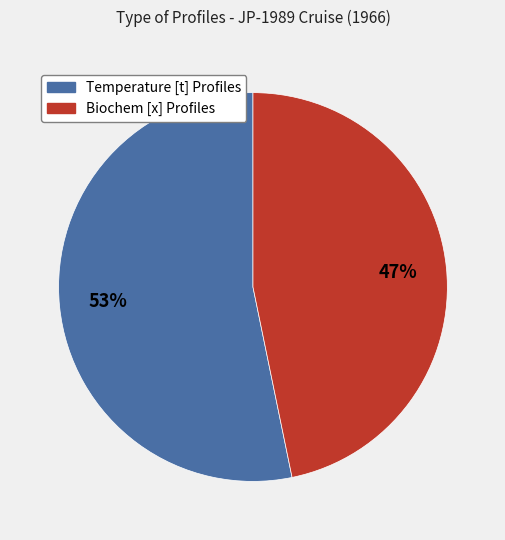

Which has a higher value, Biochem [x] Profiles or Temperature [t] Profiles?

Temperature [t] Profiles